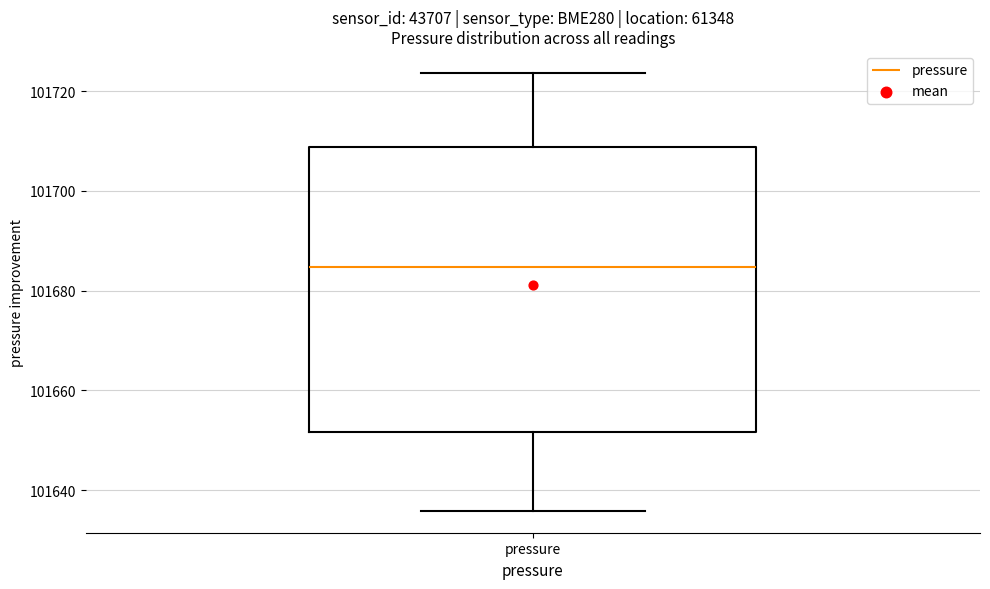

Where is the lower edge of the box for pressure on the y-axis? The values are not printed on the chart, so give them approximately, as read against the axis.

101652